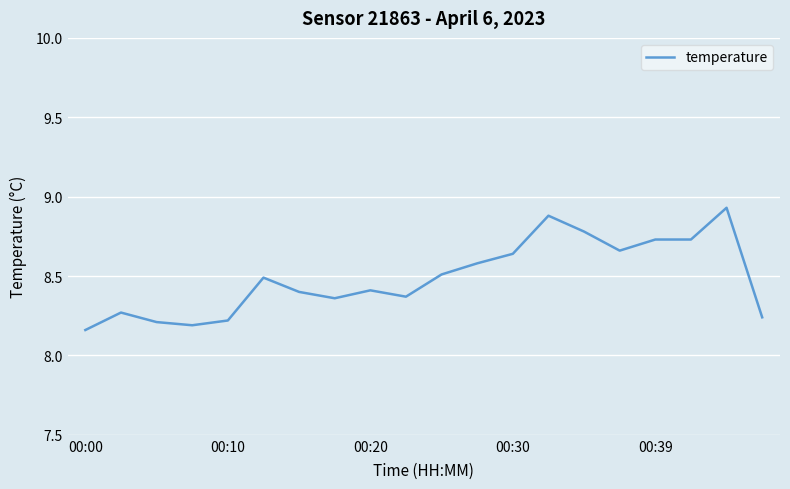

What is the difference between the maximum and minimum values?

0.8